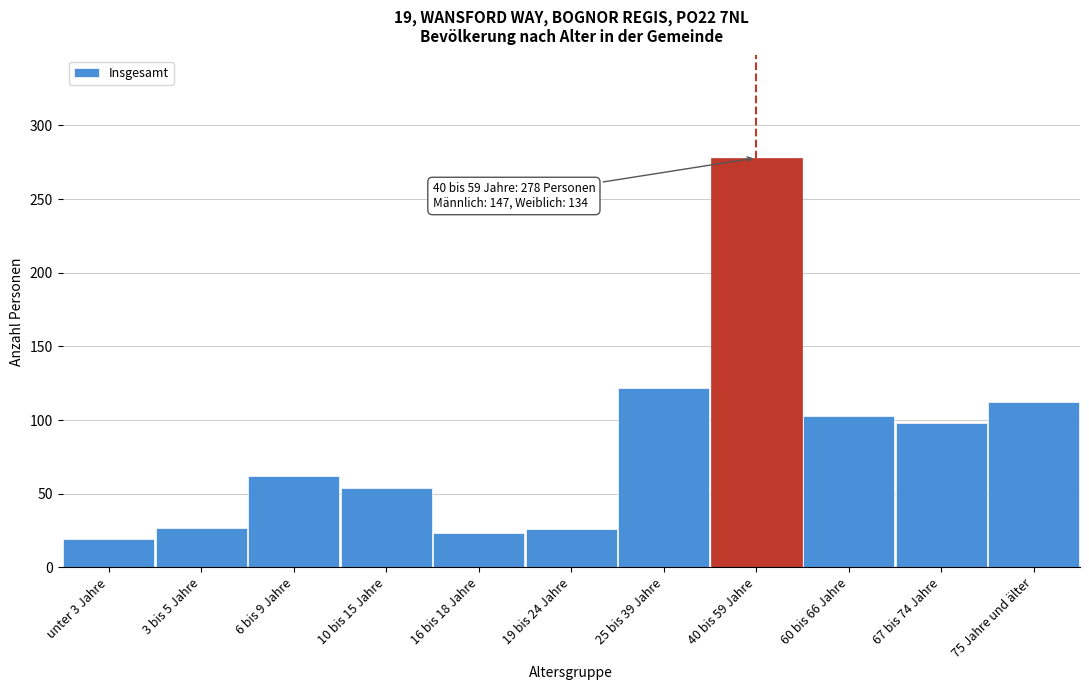

What is the smallest value displayed?

19